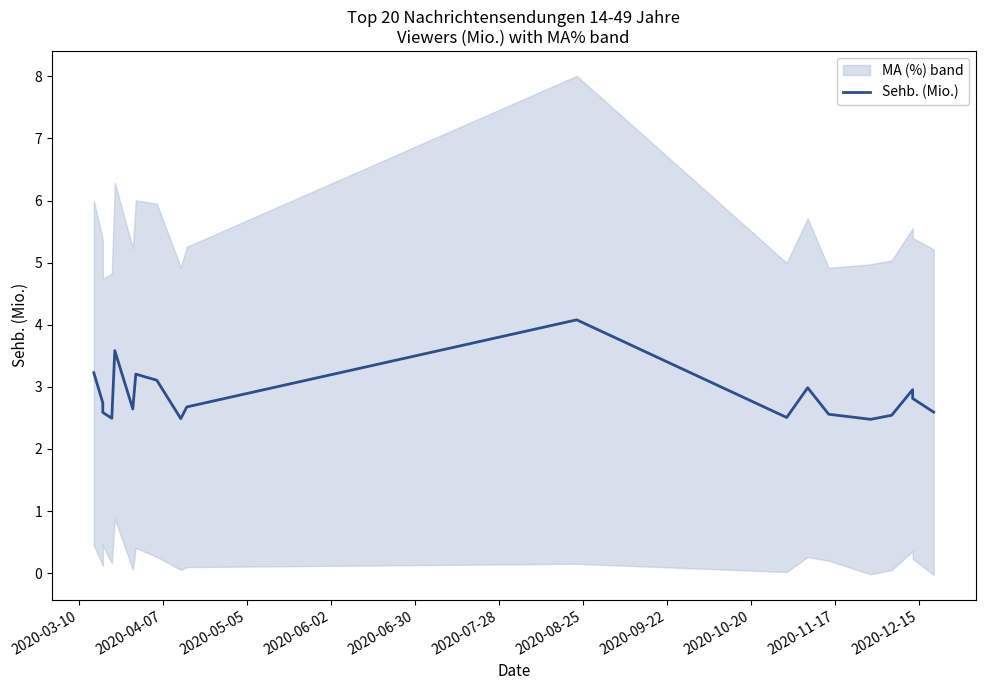

How many lines are shown in the chart?

1